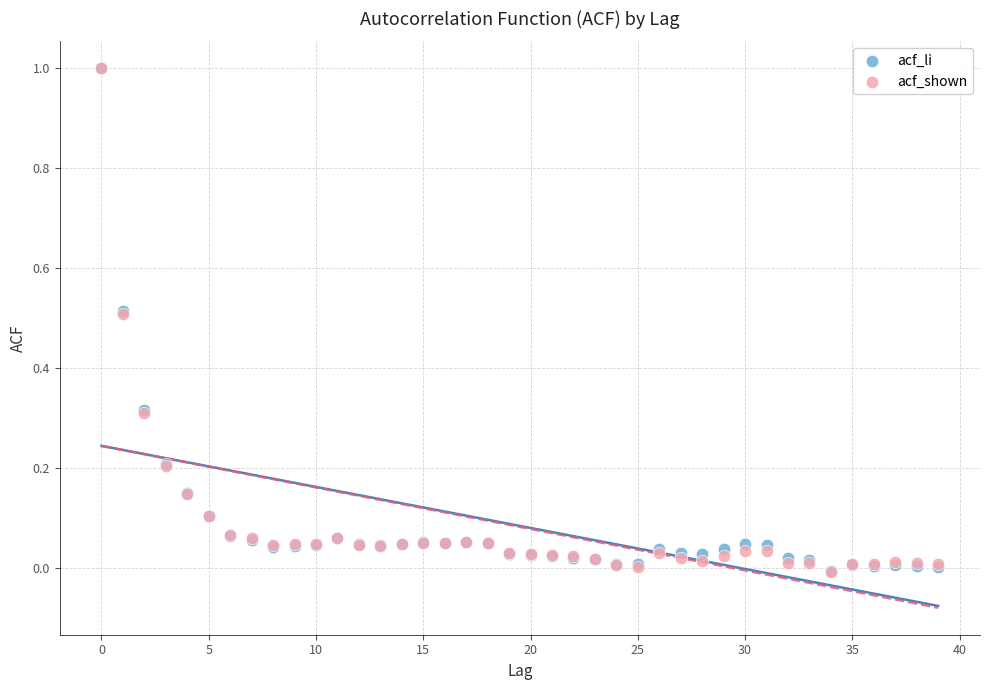

What are all the series names shown in the legend?

acf_li, acf_shown